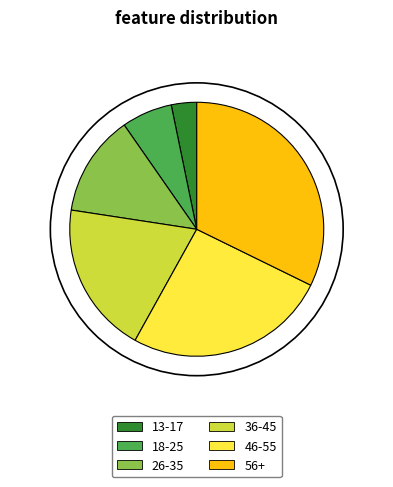

Which category has the smallest portion of the pie?

13-17